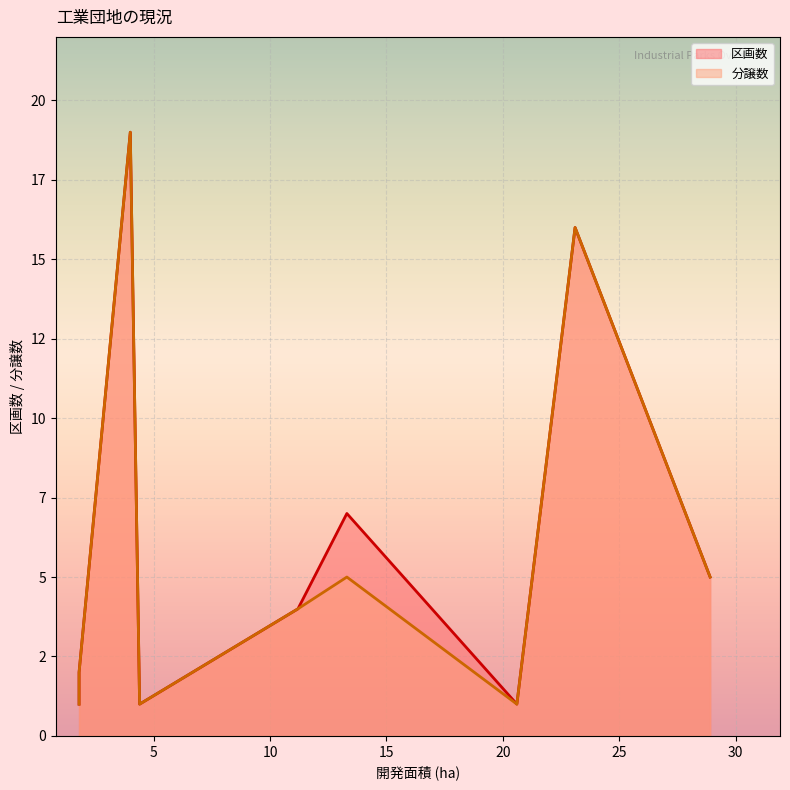

Which series has the widest spread of values?

区画数